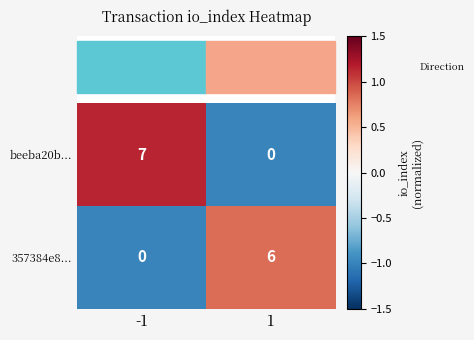

Which series changed the most between -1 and 1?

beeba20b...